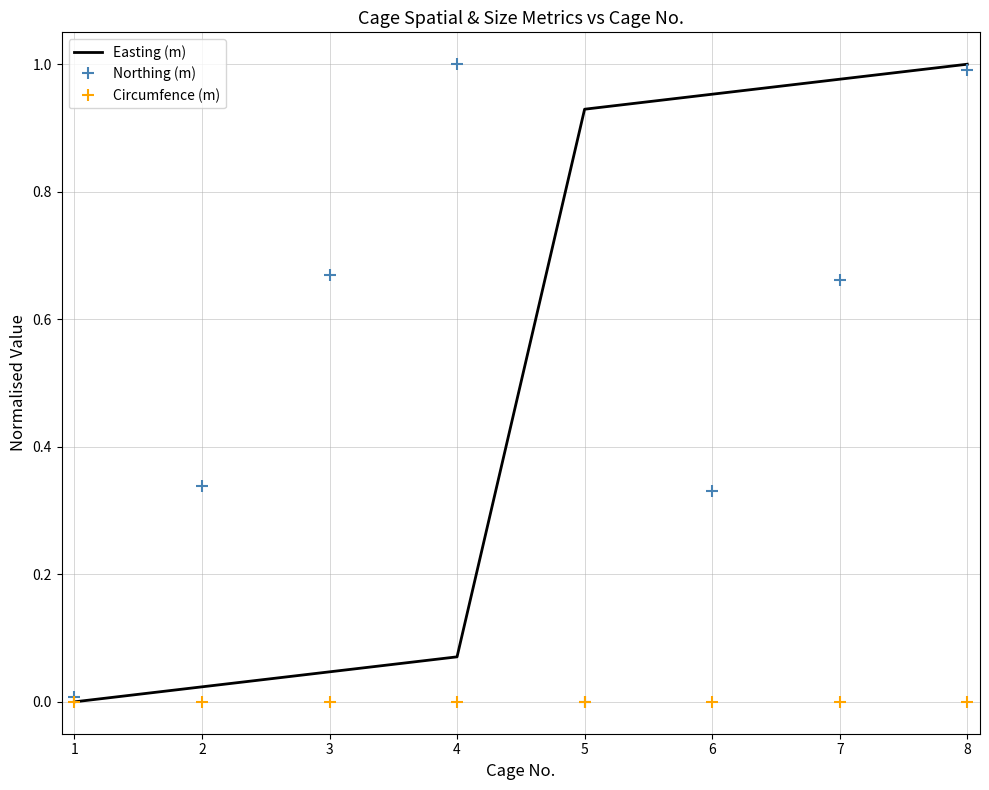

At 4, list the series in order from largest to smallest.

Northing (m), Easting (m), Circumfence (m)